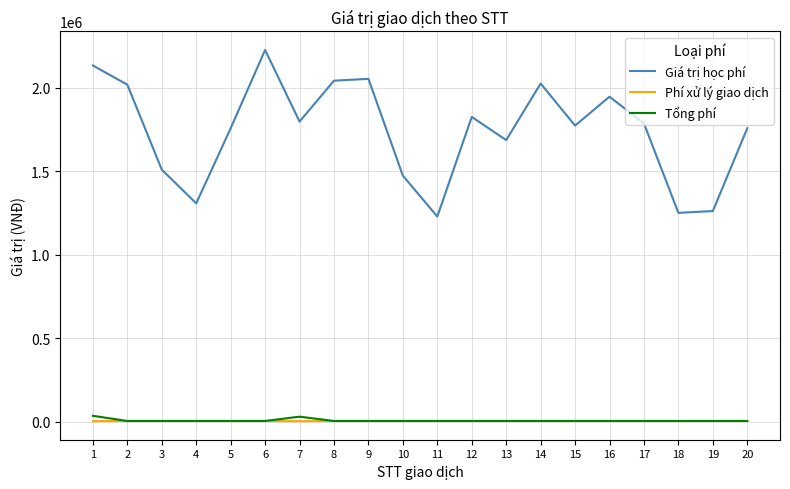

True or false: Giá trị học phí and Tổng phí intersect in this chart.

False